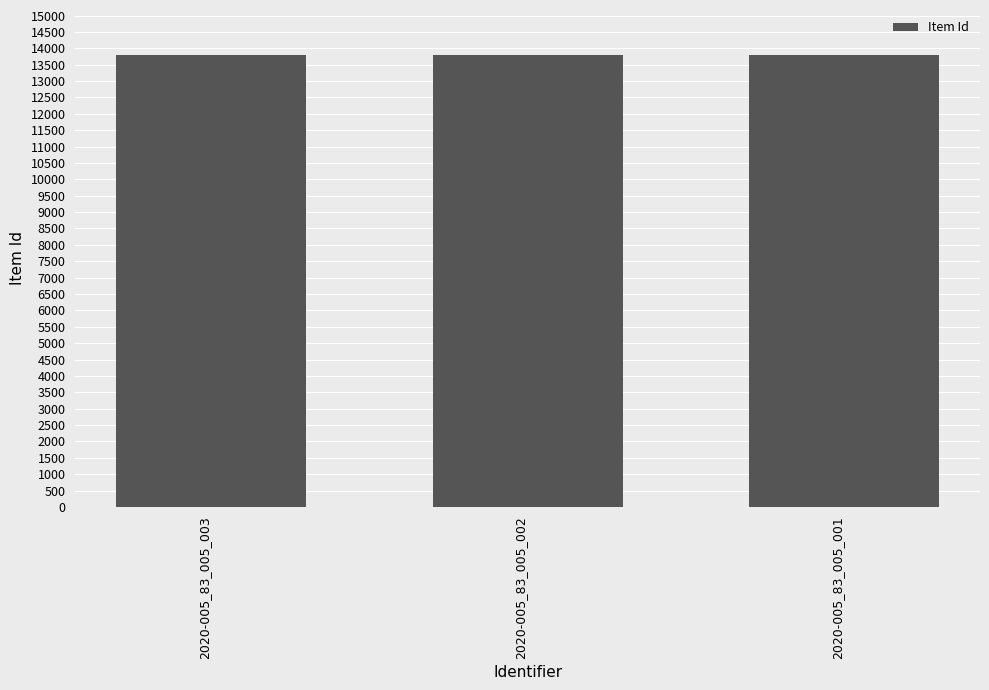

How many distinct data groups are displayed?

1